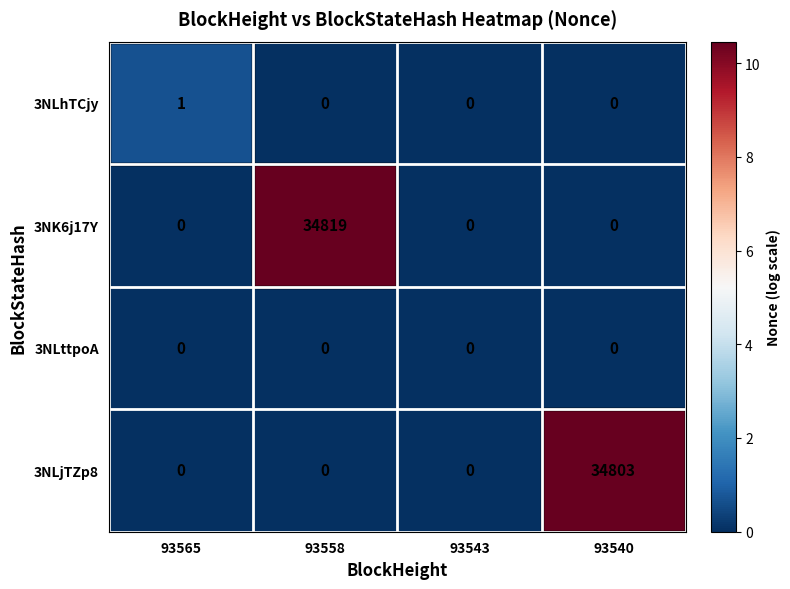

What is the difference between the maximum and minimum values in the 3NLjTZp8 series?

34803